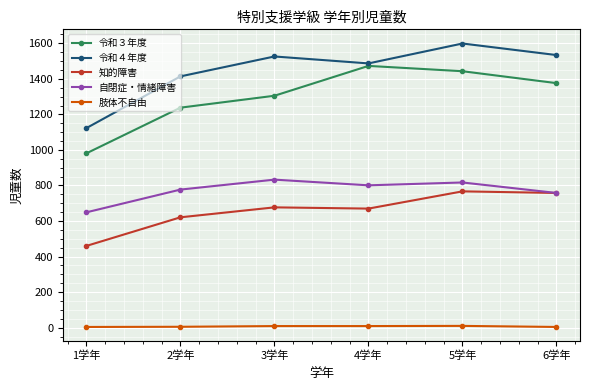

True or false: 令和４年度 has a value of 1733 at 1学年.

False